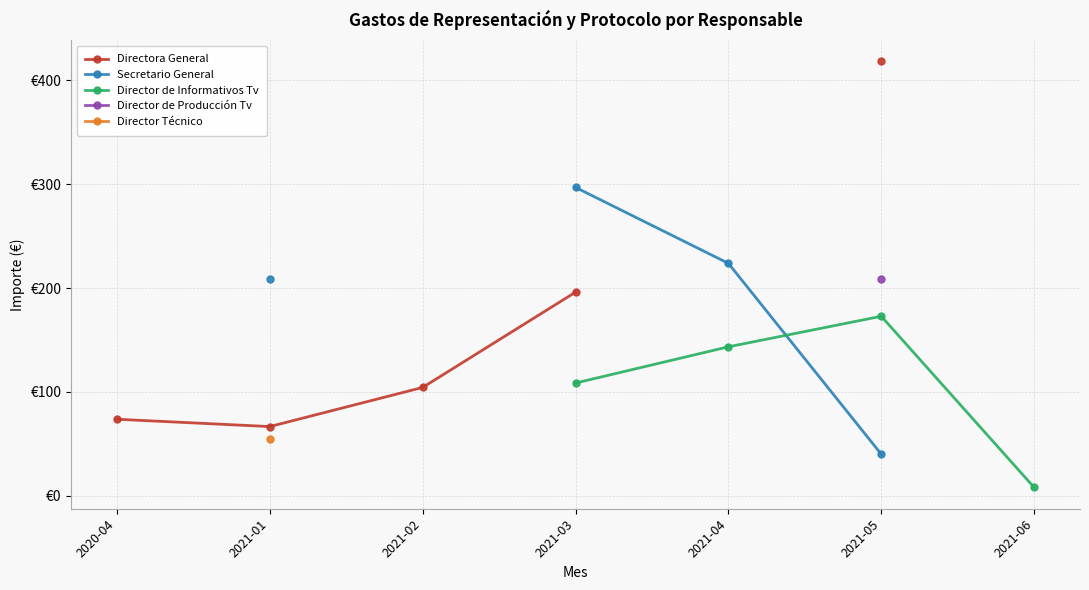

Which series ends up on top after the final intersection of Director de Informativos Tv and Secretario General?

Director de Informativos Tv